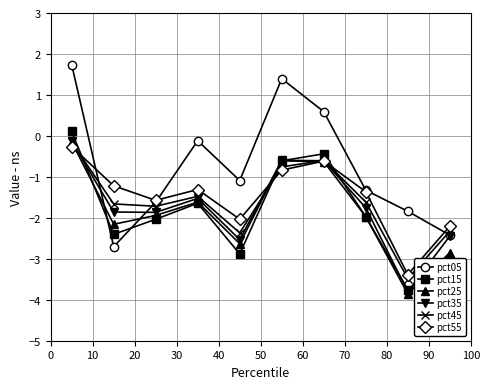

Which series has the widest spread of values?

pct05